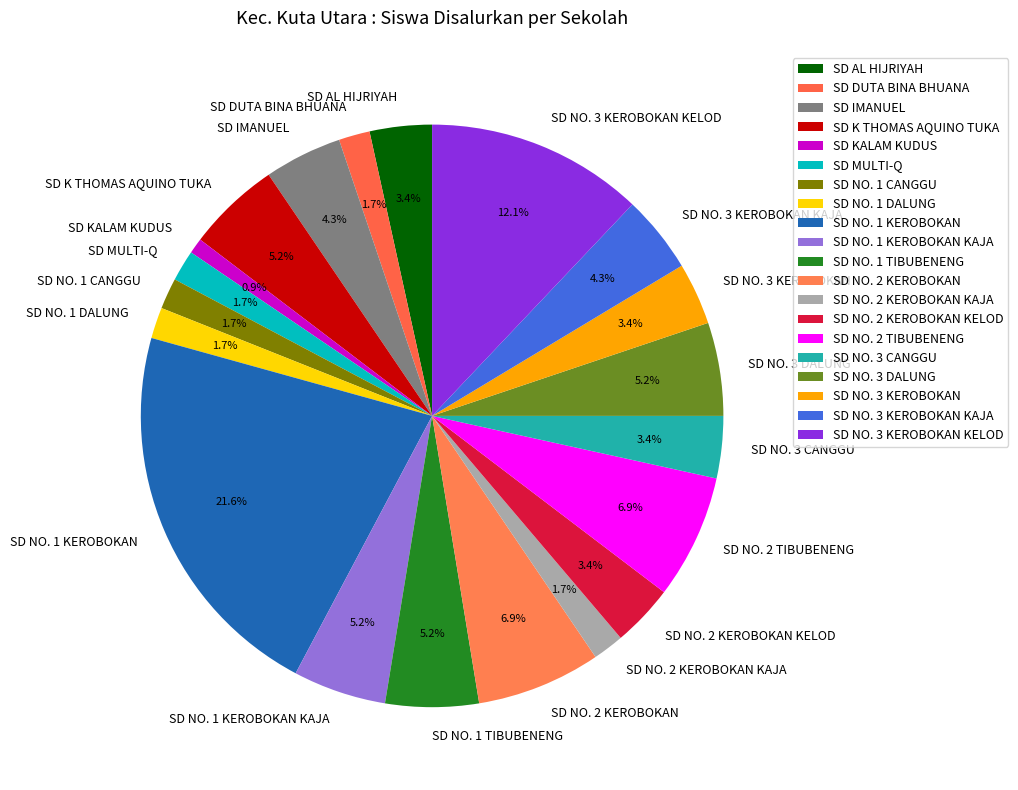

Combined, do SD MULTI-Q and SD K THOMAS AQUINO TUKA account for over 50%?

No